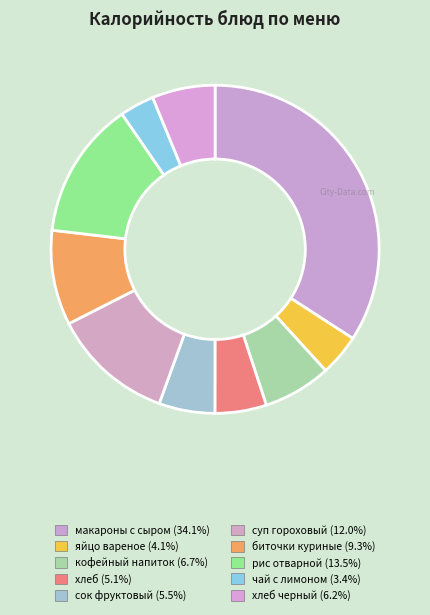

Count the number of slices in the pie.

10